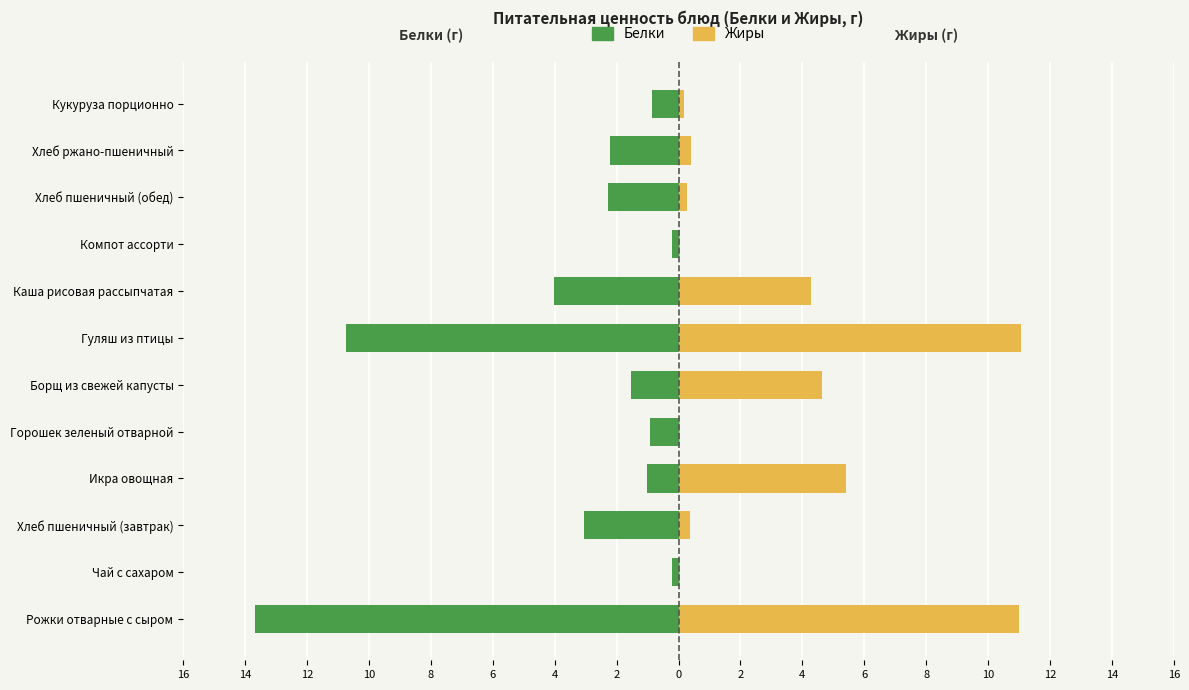

Which series has the widest spread of values?

Белки